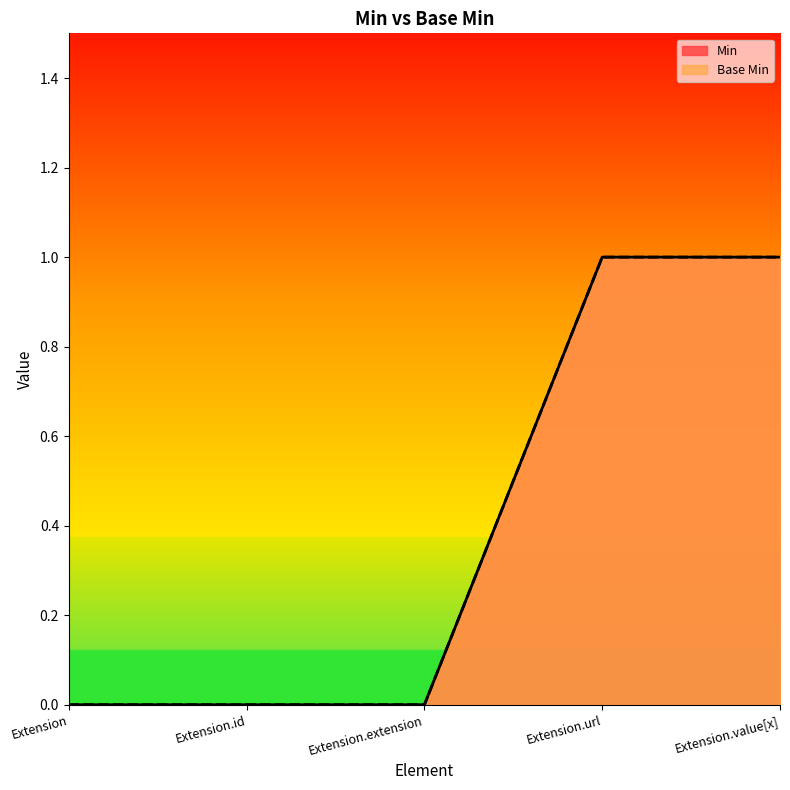

True or false: Min and Base Min intersect in this chart.

False